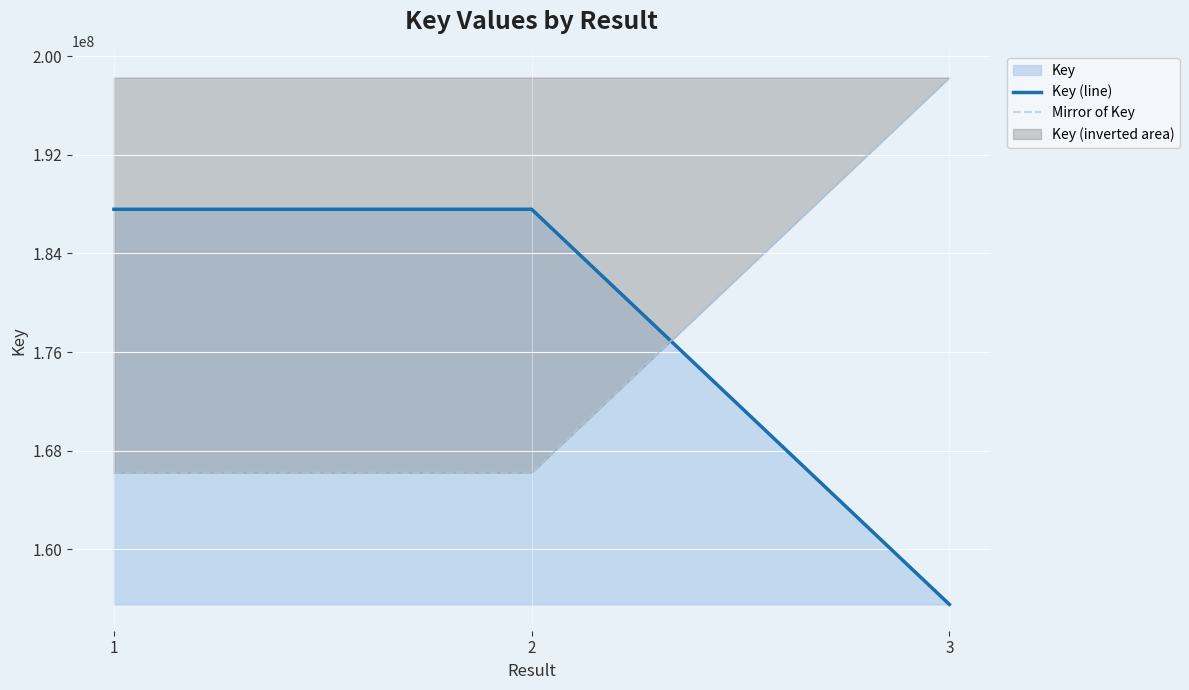

Rank the series at 3 from highest to lowest value.

Mirror of Key, Key (line)